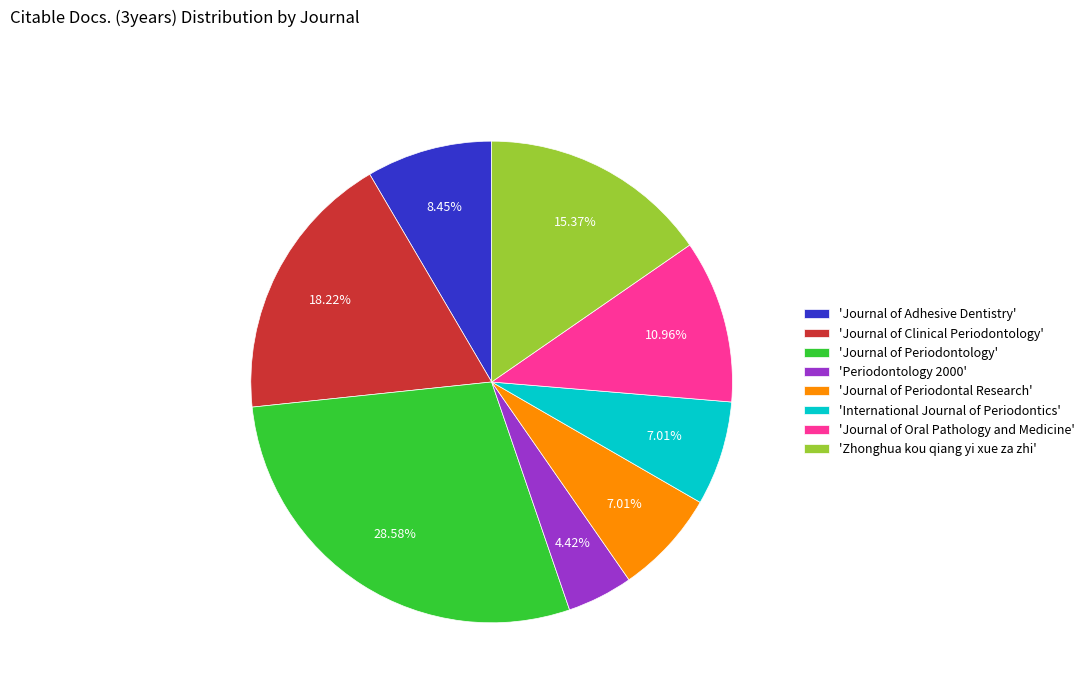

Combined, do 'Journal of Periodontology' and 'Journal of Clinical Periodontology' account for over 50%?

No